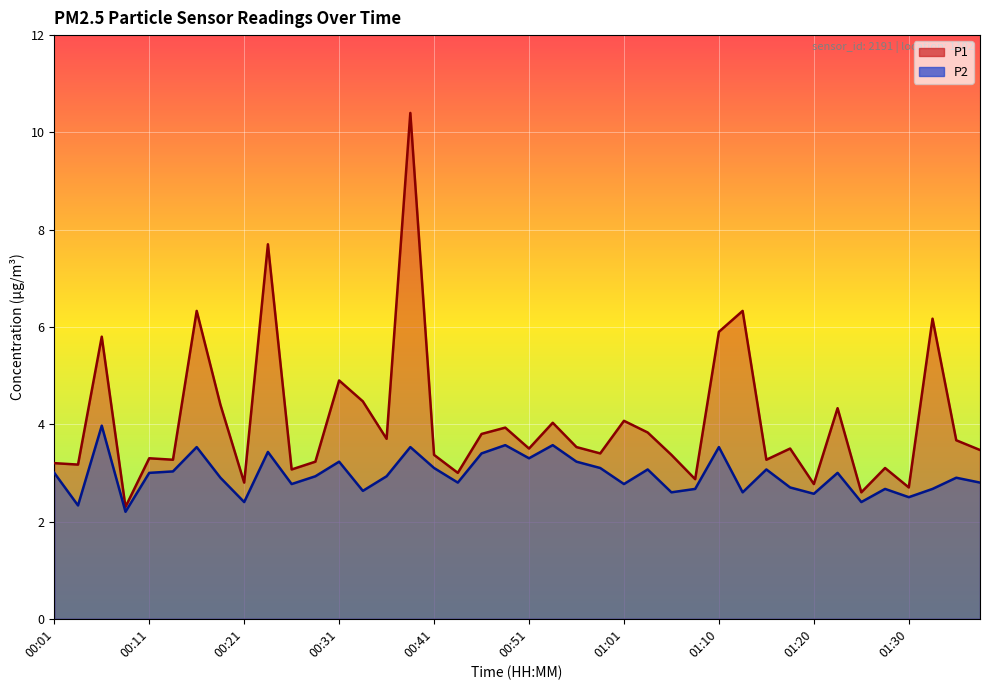

List the labels in order of P1 value, smallest first.

00:09, 01:25, 01:30, 01:20, 00:21, 01:08, 00:43, 00:26, 01:28, 00:04, 00:01, 00:28, 00:14, 01:15, 00:11, 00:41, 01:05, 00:58, 01:37, 00:51, 01:18, 00:56, 01:35, 00:36, 00:46, 01:03, 00:48, 00:53, 01:01, 01:23, 00:19, 00:33, 00:31, 00:06, 01:10, 01:32, 00:16, 01:13, 00:23, 00:38